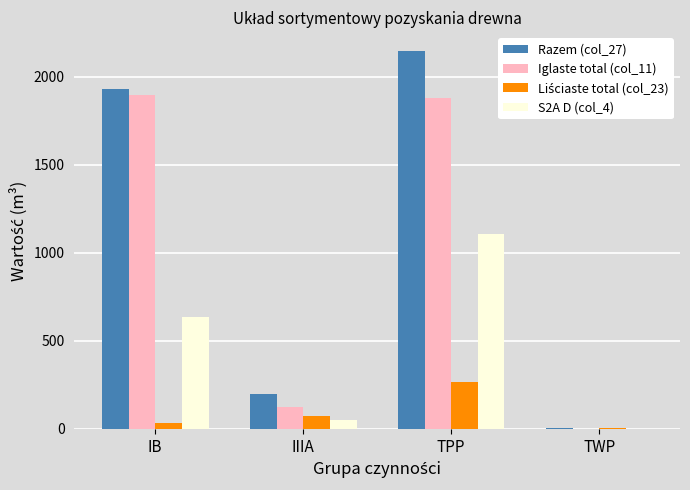

The value of Razem (col_27) at IB is 773. True or false?

False